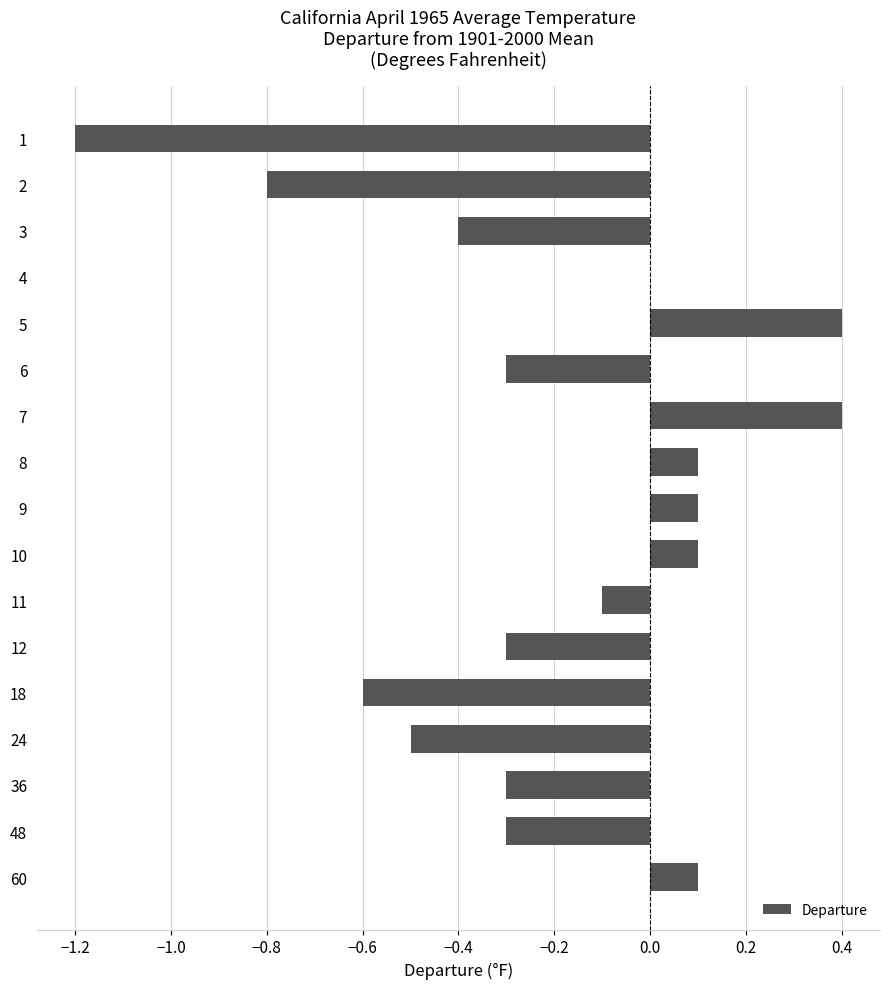

What is the average value?

-0.2